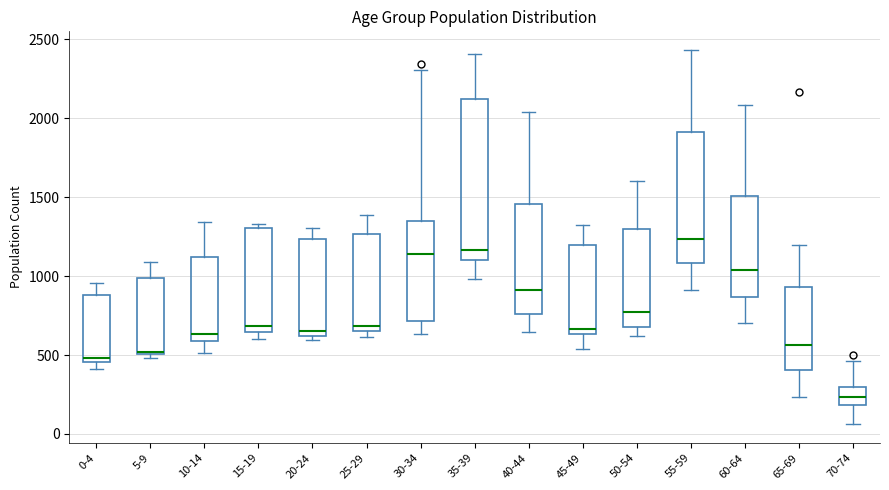

Where does the median line of the box for 60-64 sit on the y-axis? The values are not printed on the chart, so give them approximately, as read against the axis.

1050